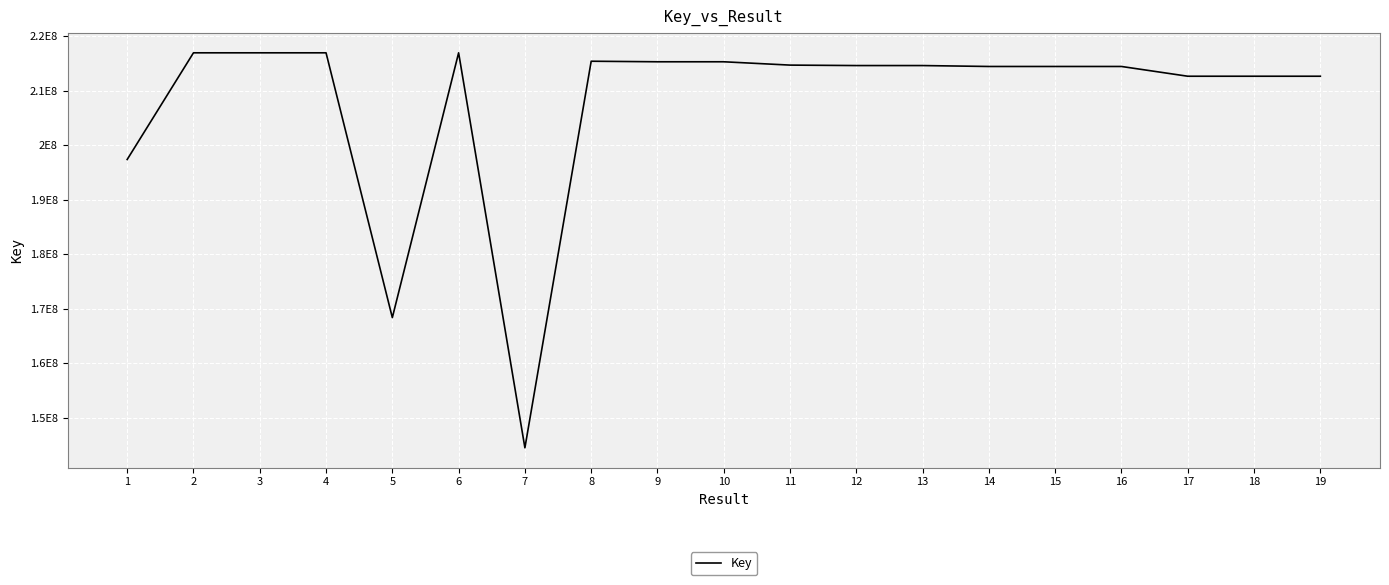

Which has a higher value, 1 or 15?

15